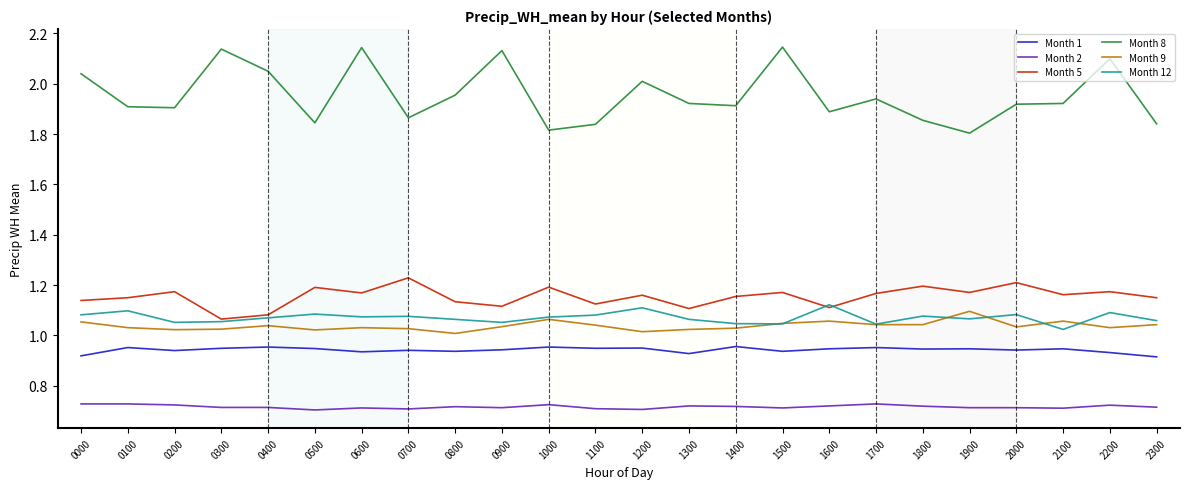

Is it true that Month 2 equals 0.7 at 1000?

True